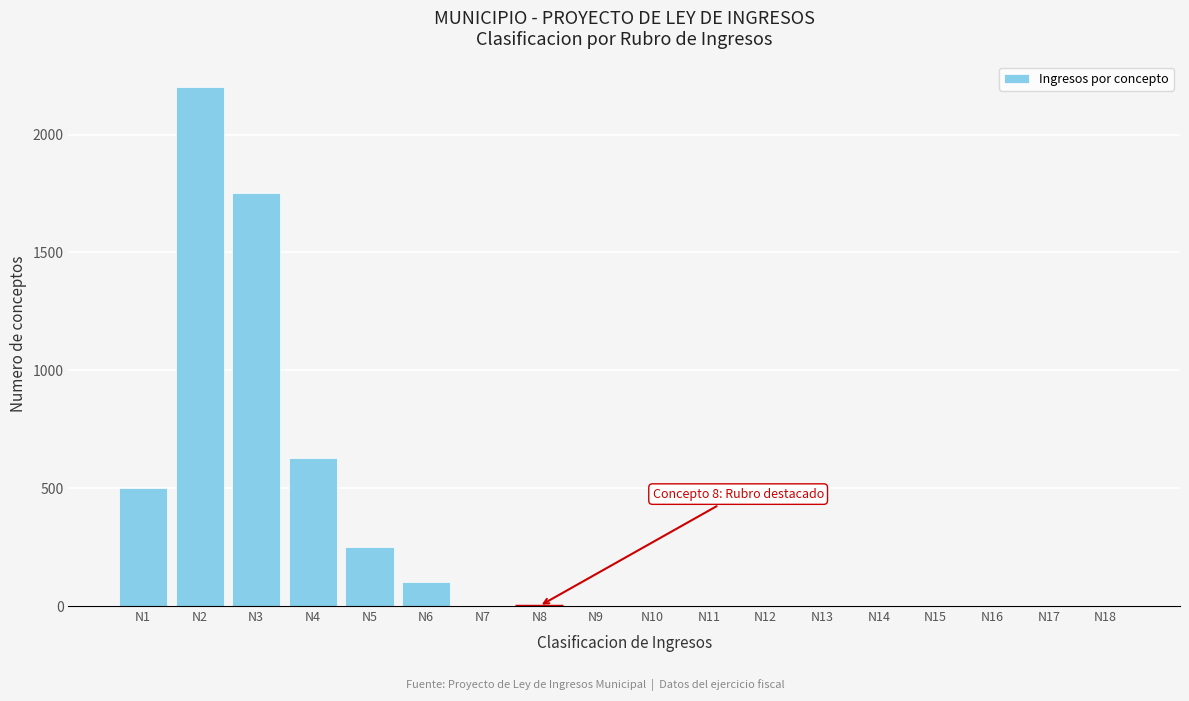

Reading left to right, extract all data points from this chart.

N1=500	N2=2200	N3=1750	N4=630	N5=250	N6=100	N7=0	N8=0	N9=0	N10=0	N11=0	N12=0	N13=0	N14=0	N15=0	N16=0	N17=0	N18=0